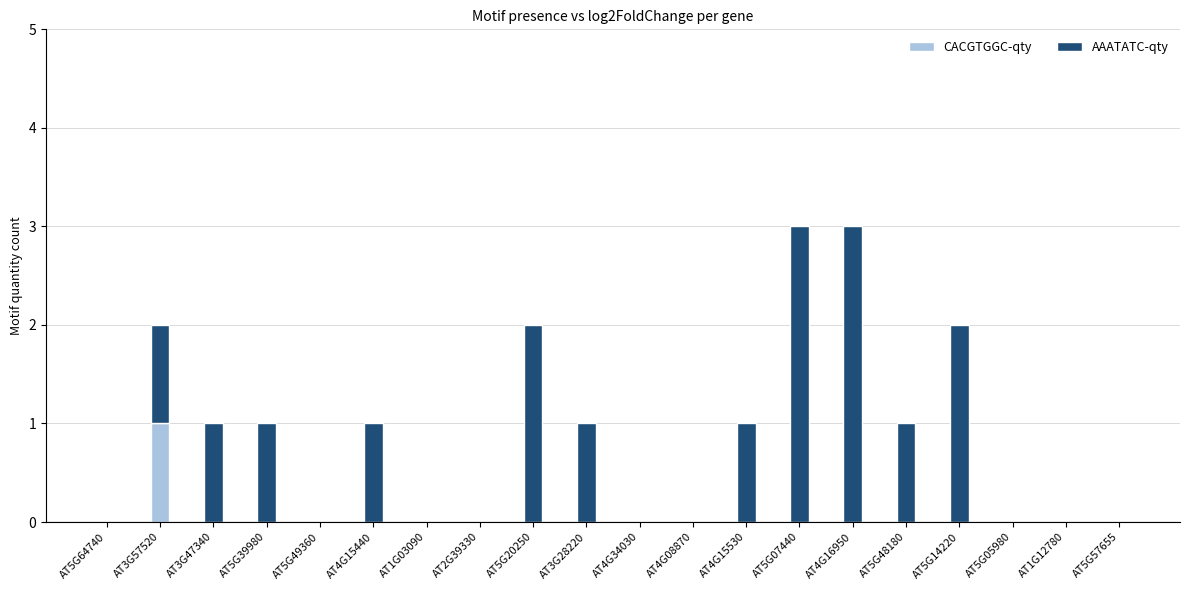

The CACGTGGC-qty series shows 1 at AT4G16950. True or false?

False